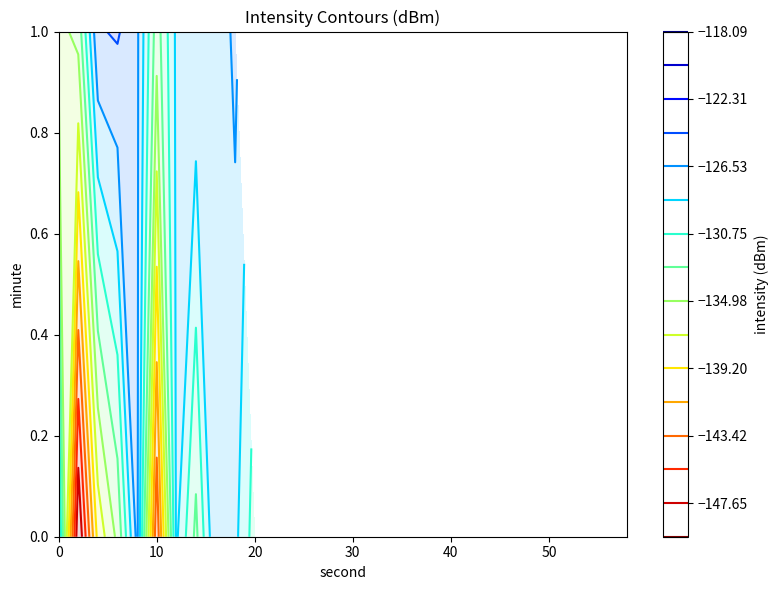

What is the difference between the highest and lowest values at 27?

8.1